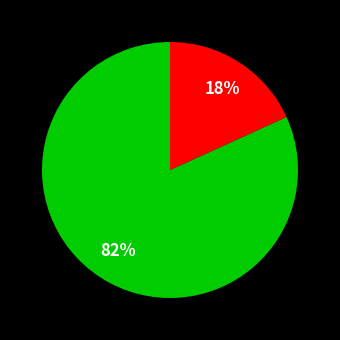

Does any single category account for the majority?

Yes